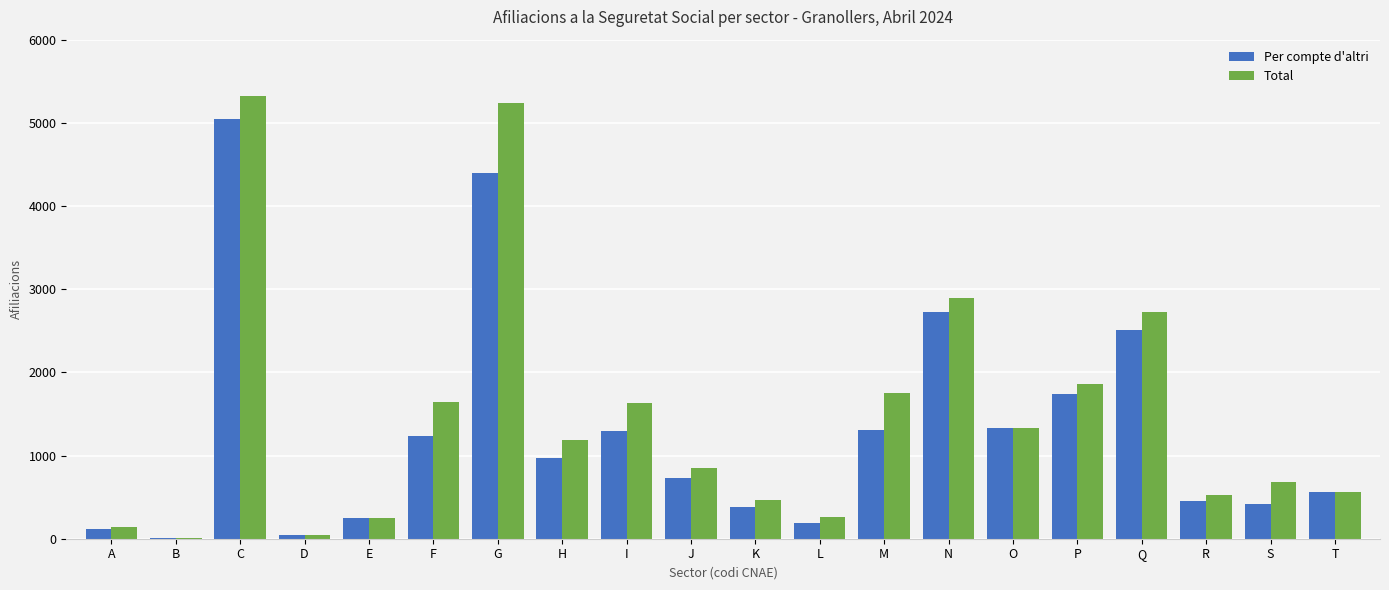

What is the highest value of the Total series?

5325